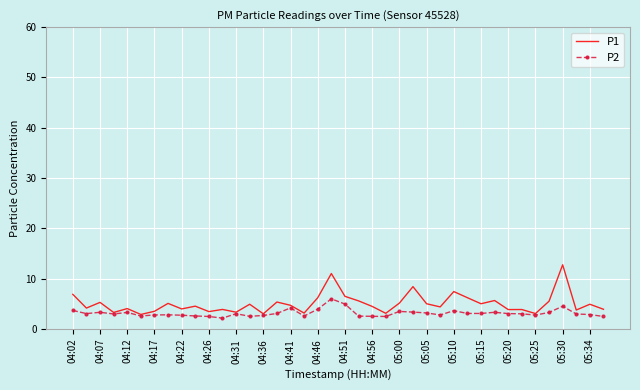

Which series has the widest spread of values?

P1